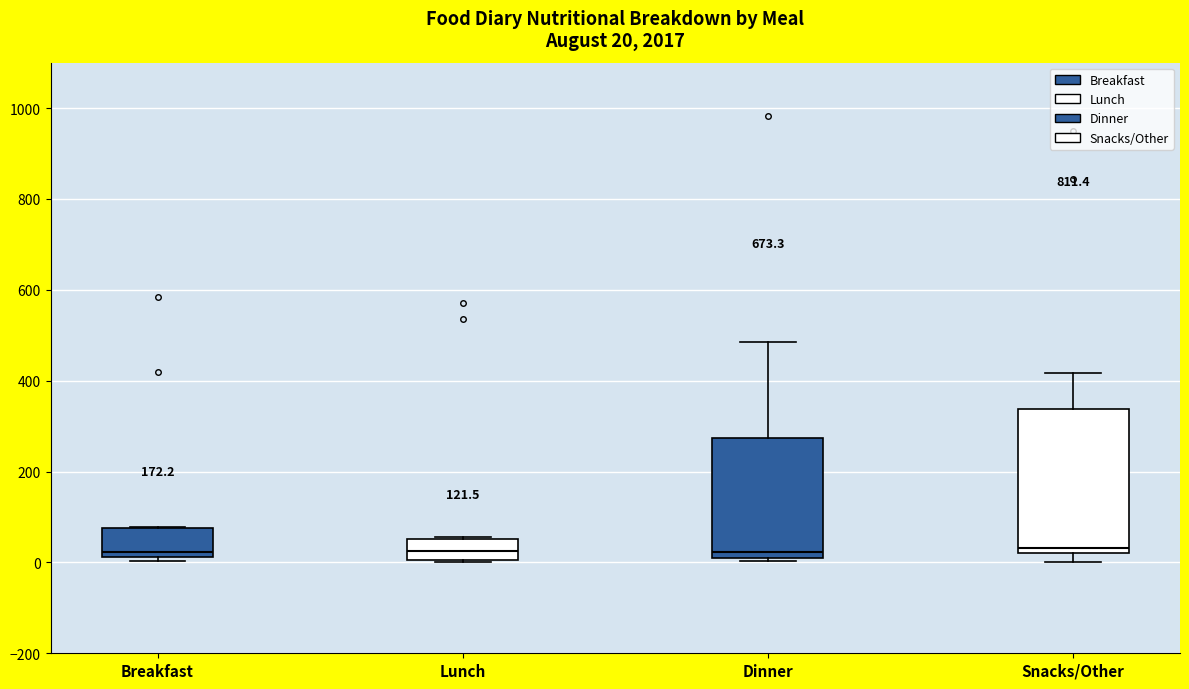

Comparing the boxes themselves (not the whiskers), which one is the tallest?

Snacks/Other